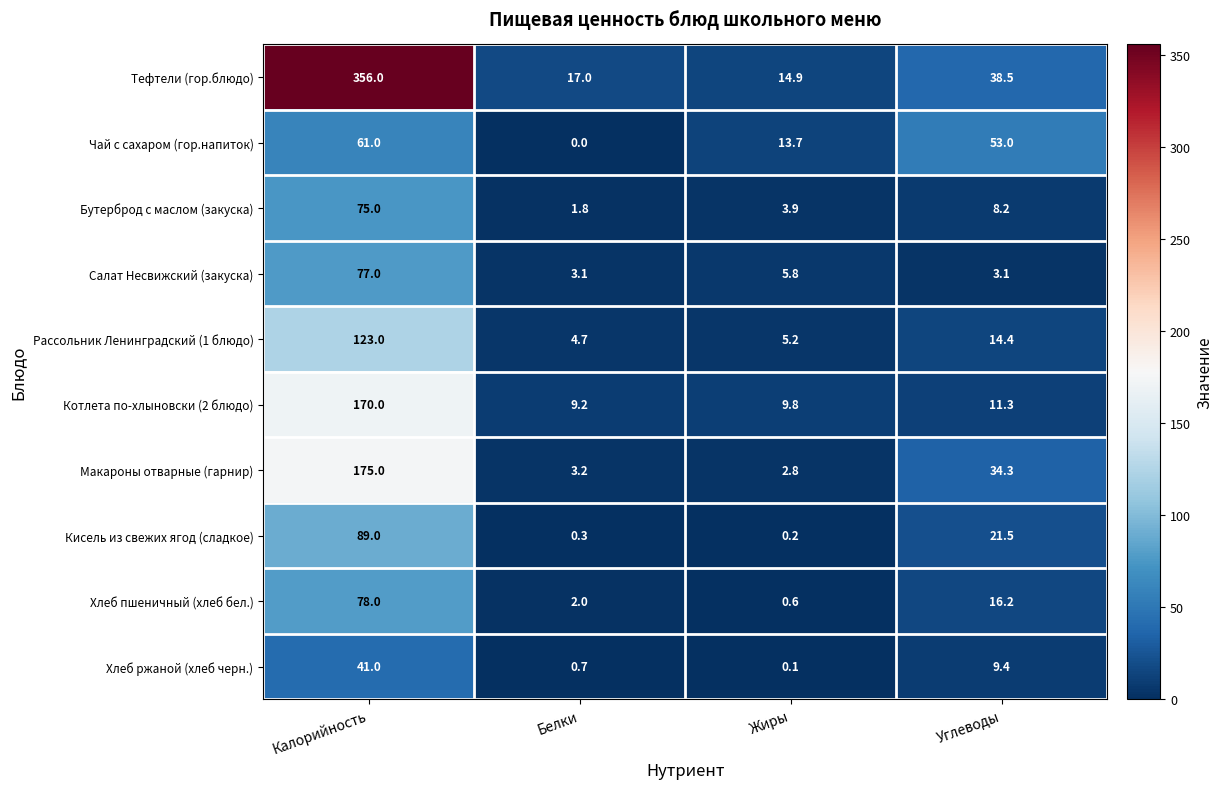

At which category is the sum across all series the highest?

Калорийность